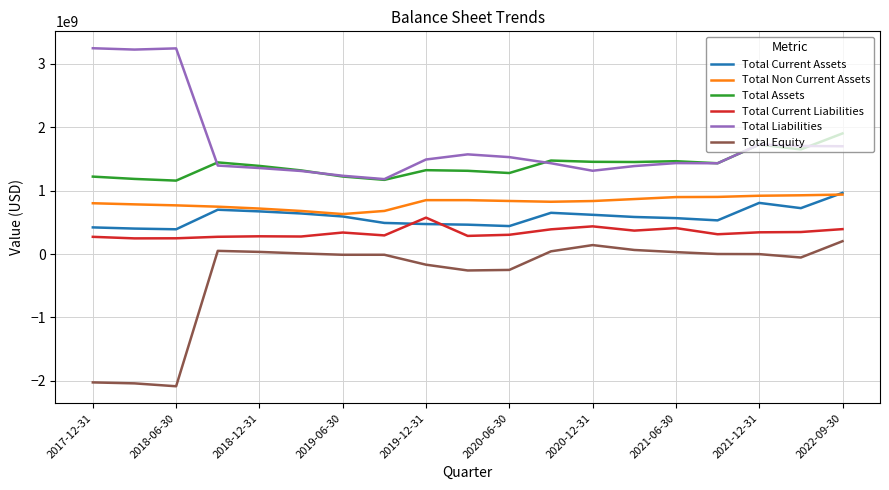

What is the smallest value displayed?

-2085584000